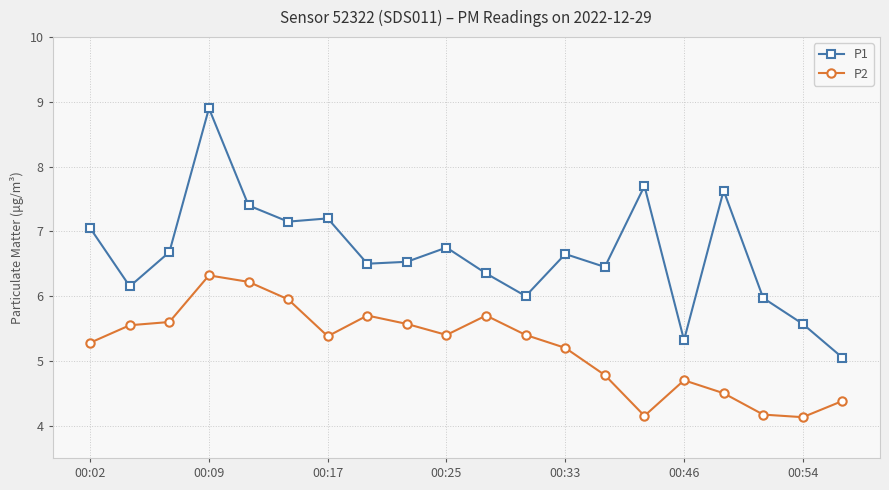

True or false: P1 and P2 intersect in this chart.

False